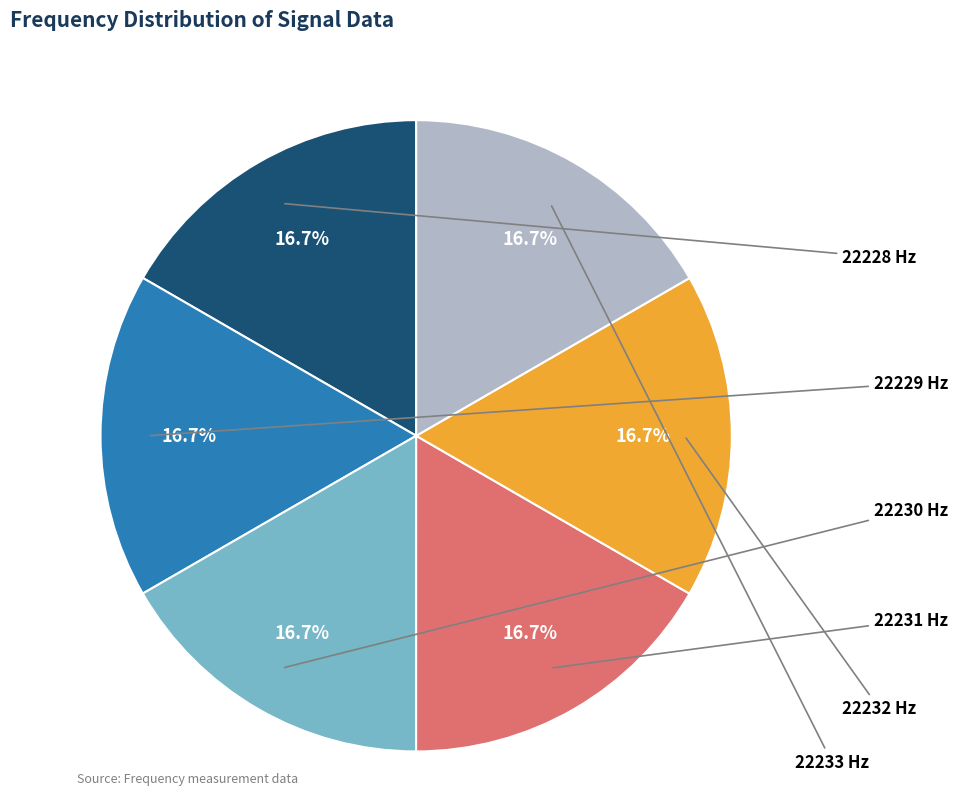

How many slices are in this pie chart?

6